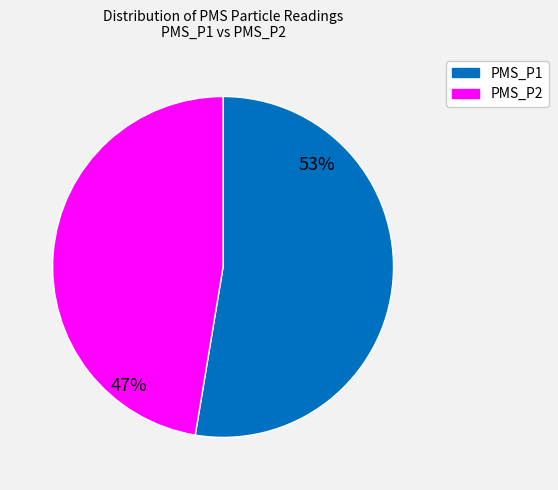

How many slices are in this pie chart?

2